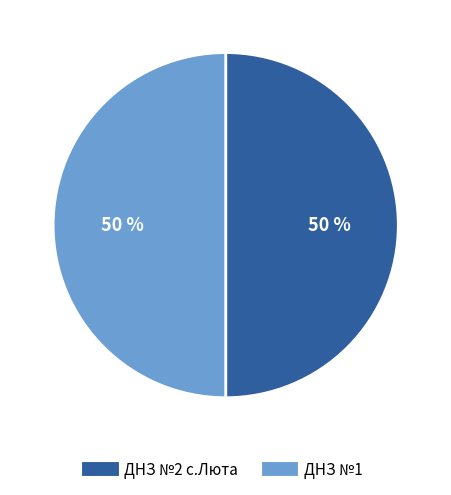

What is the ratio of the value at ДНЗ №2 с.Люта to the value at ДНЗ №1?

1.0